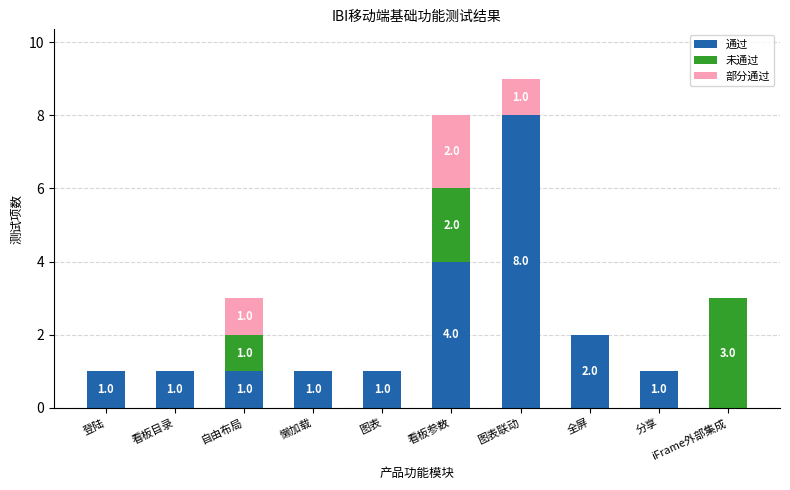

At which label is 通过 closest to 4?

看板参数